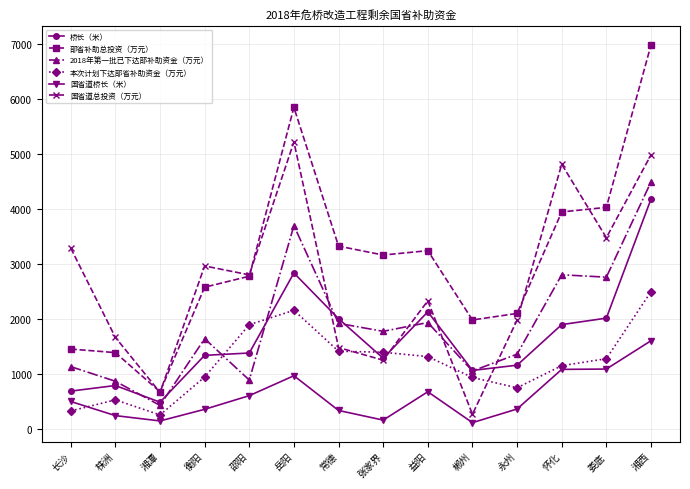

Where does the 国省道桥长（米） series first go above 492?

长沙